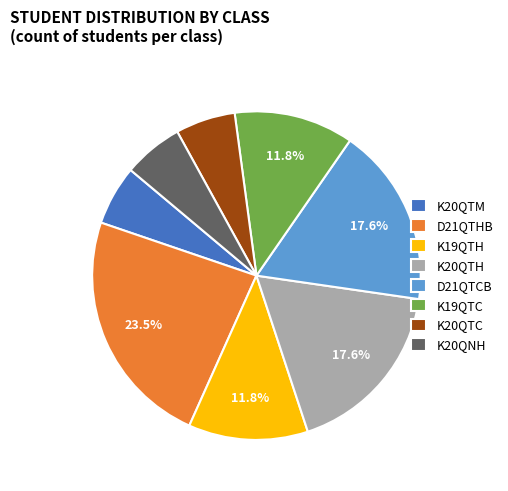

Is the sum of K20QTM and K20QTC greater than half?

No